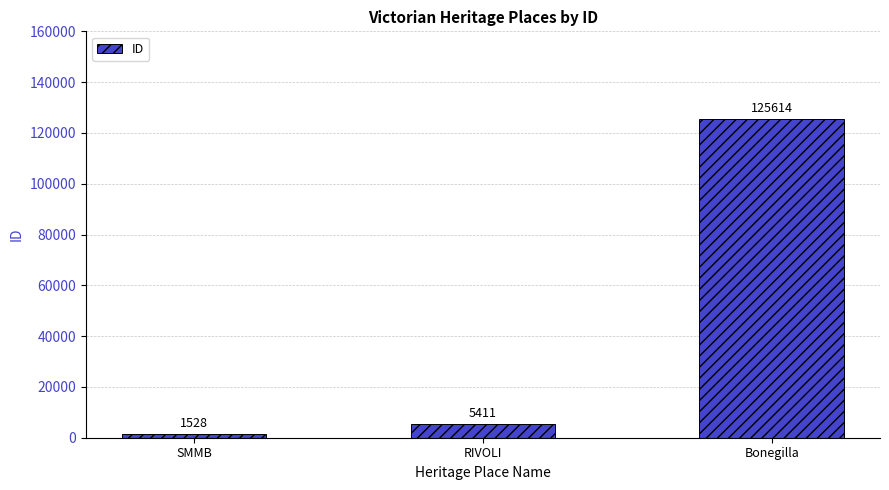

What is the sum of the values at Bonegilla and SMMB?

127142